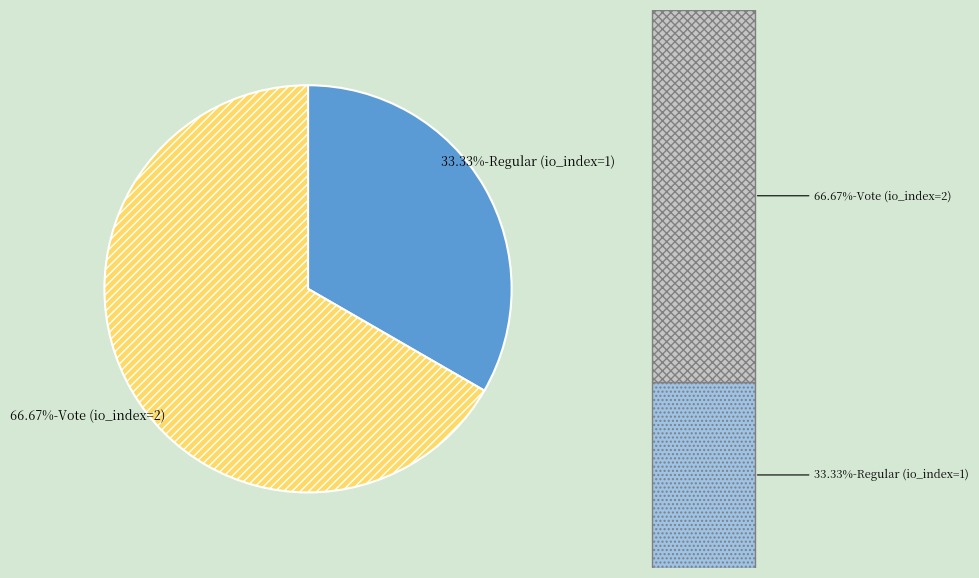

Is there any slice that represents more than half of the pie?

Yes